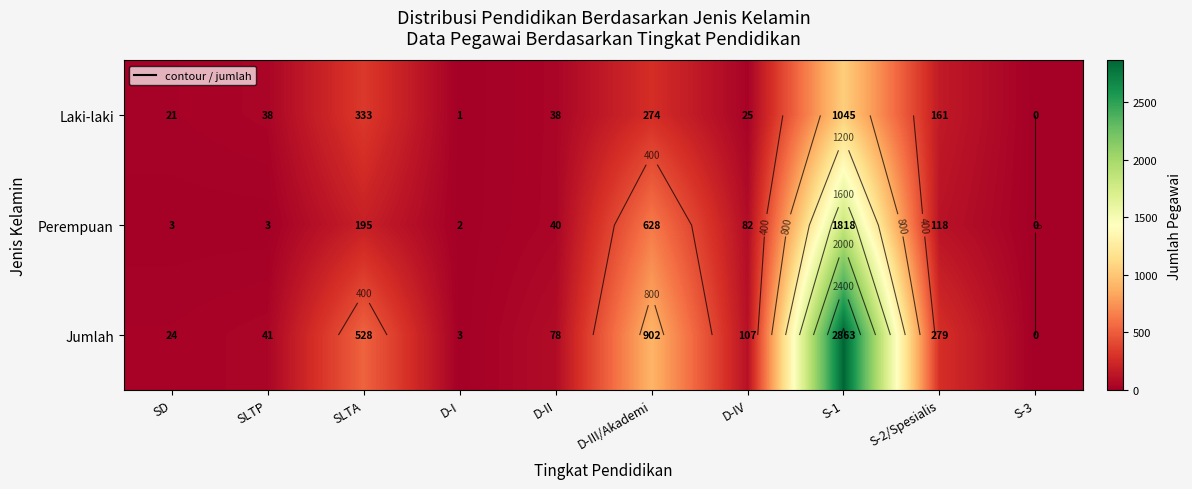

At which label is Jumlah closest to 1431?

D-III/Akademi